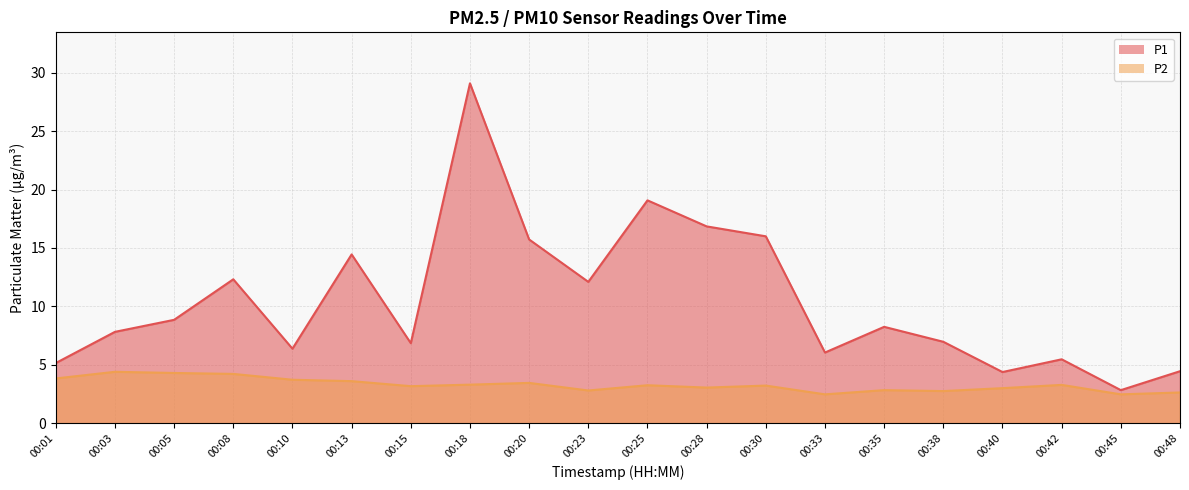

Rank the series by their maximum value, from lowest to highest.

P2, P1